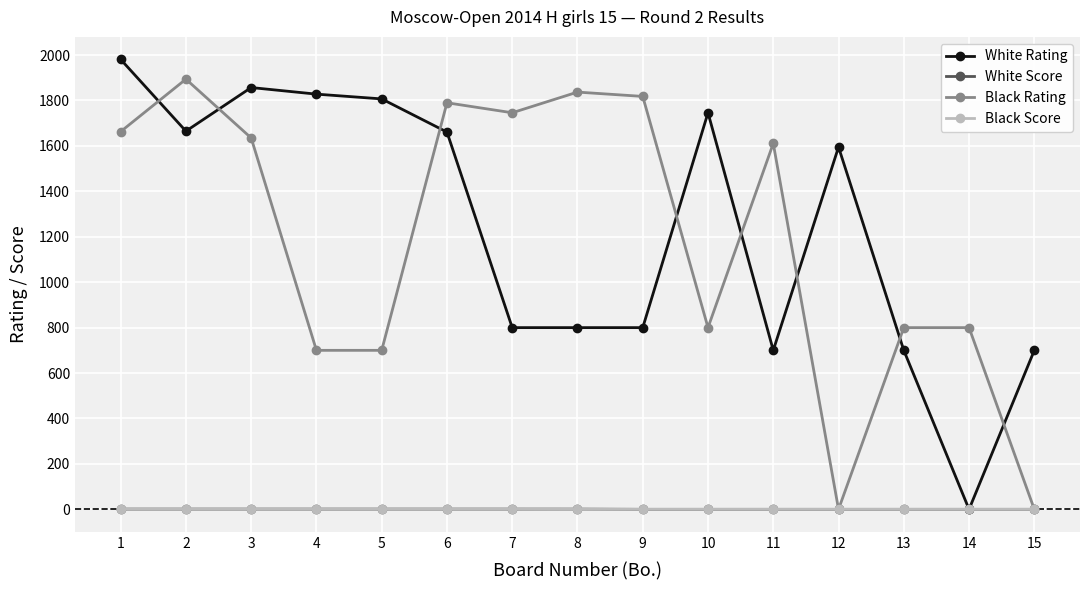

Is the value of Black Rating at 3 greater than the value of White Score at 2?

Yes